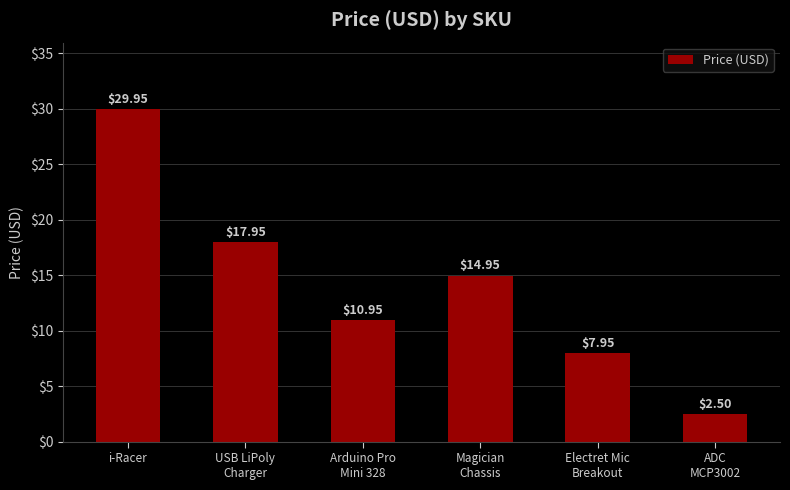

What is the difference between the second highest and second lowest values?

10.0